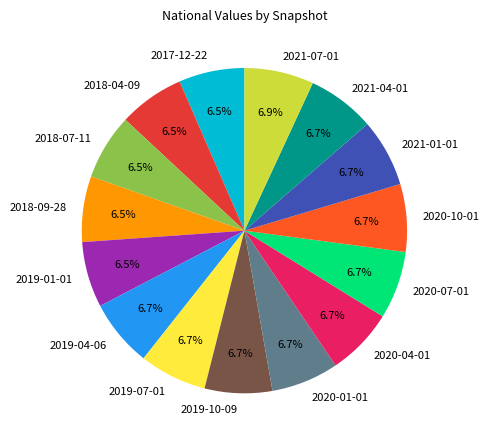

Is it true that 2019-07-01 is 7% of the pie?

True